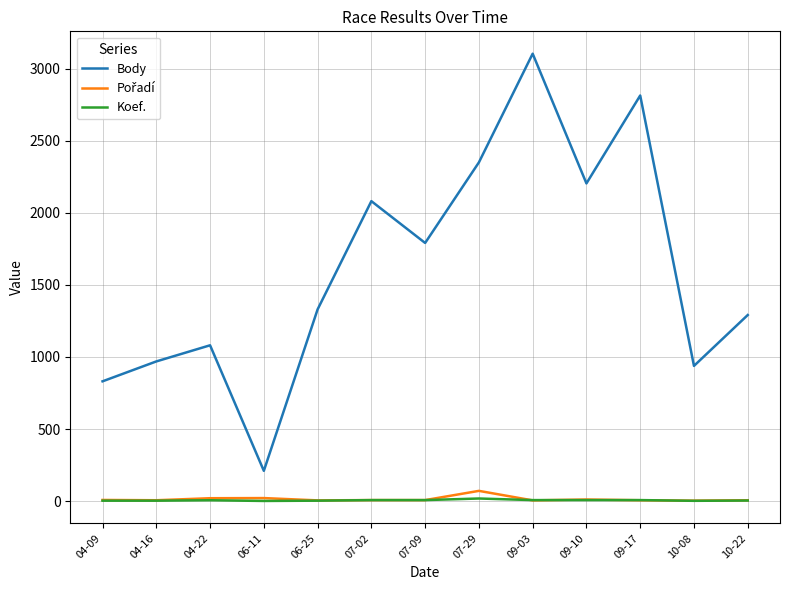

What is the highest value of the Body series?

3104